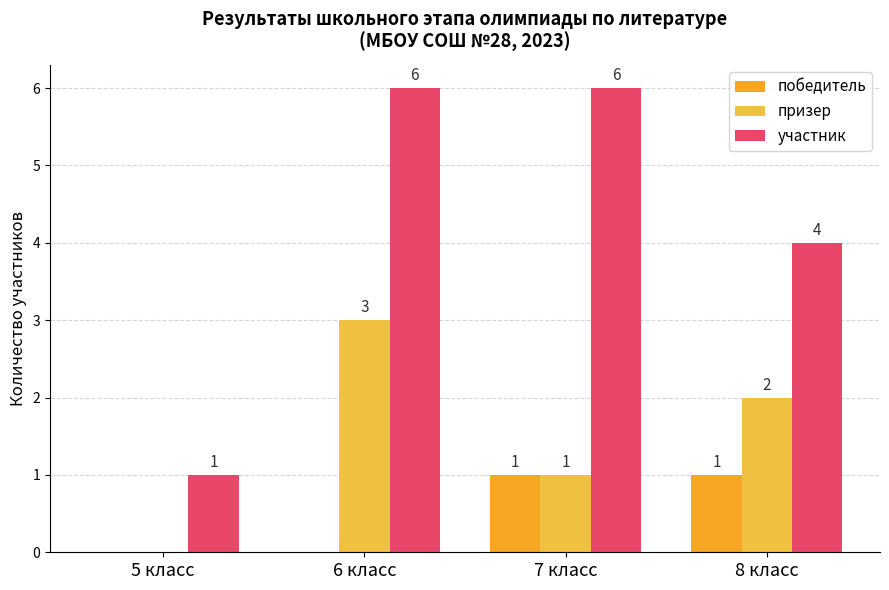

What is the difference between the second highest and second lowest values in the призер series?

1